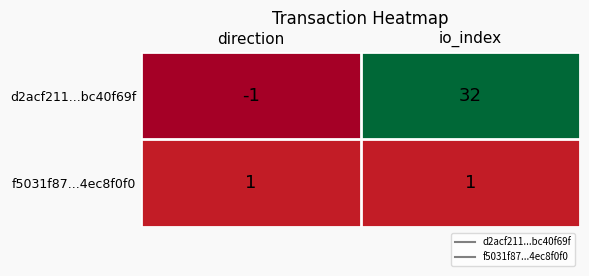

At which label does d2acf211...bc40f69f reach its minimum?

direction